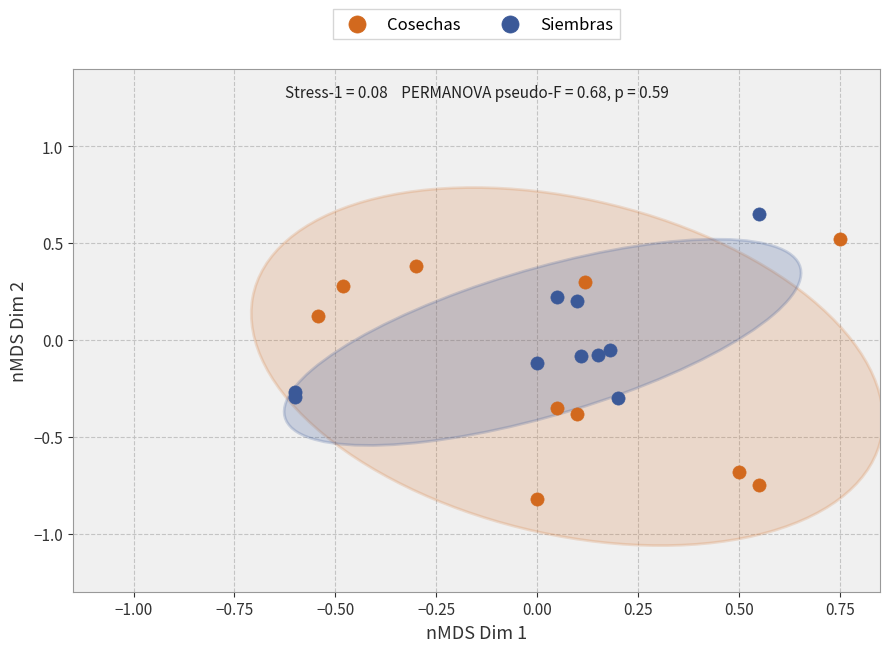

Which series reaches the minimum Y coordinate?

Cosechas